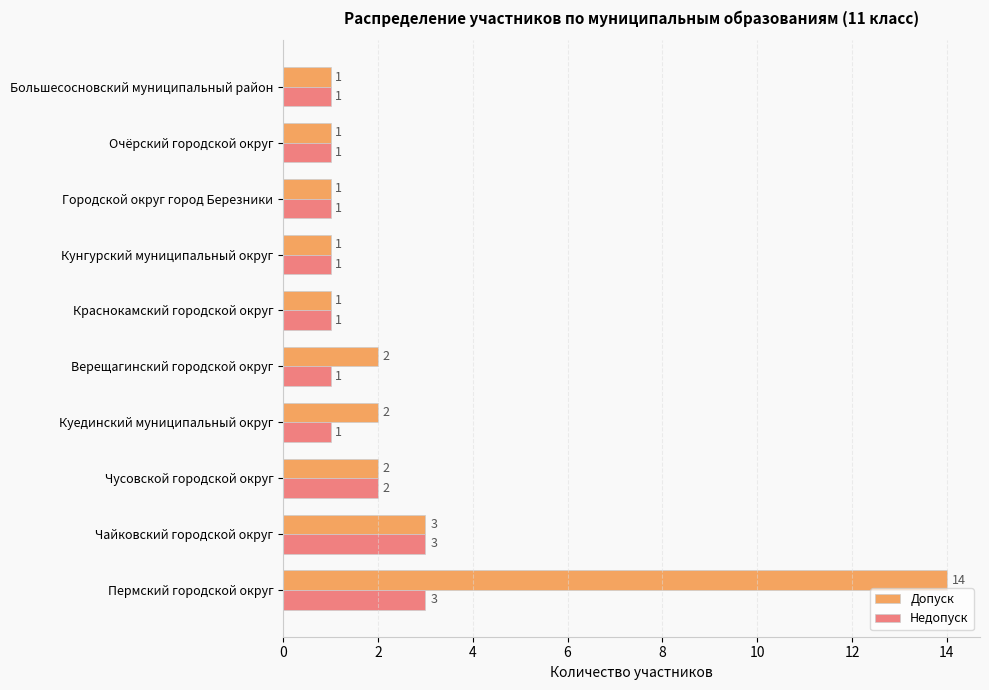

How many distinct data groups are displayed?

2